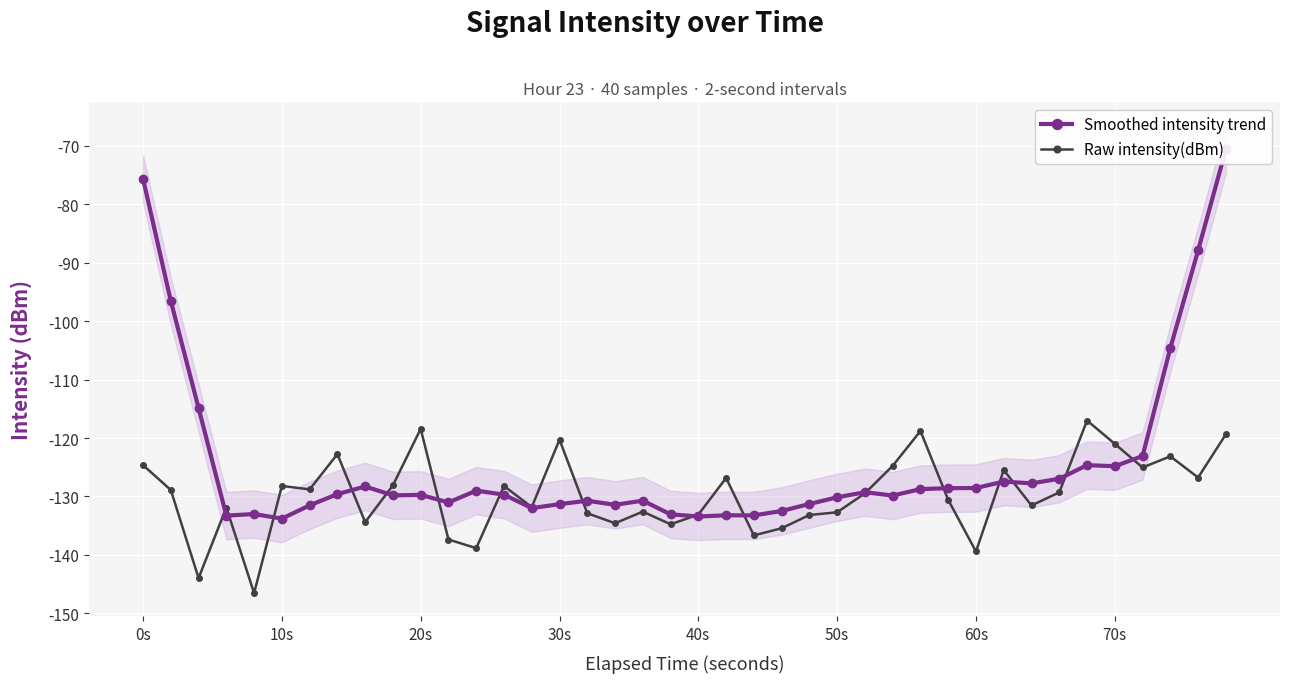

Count the number of categories in the chart.

40